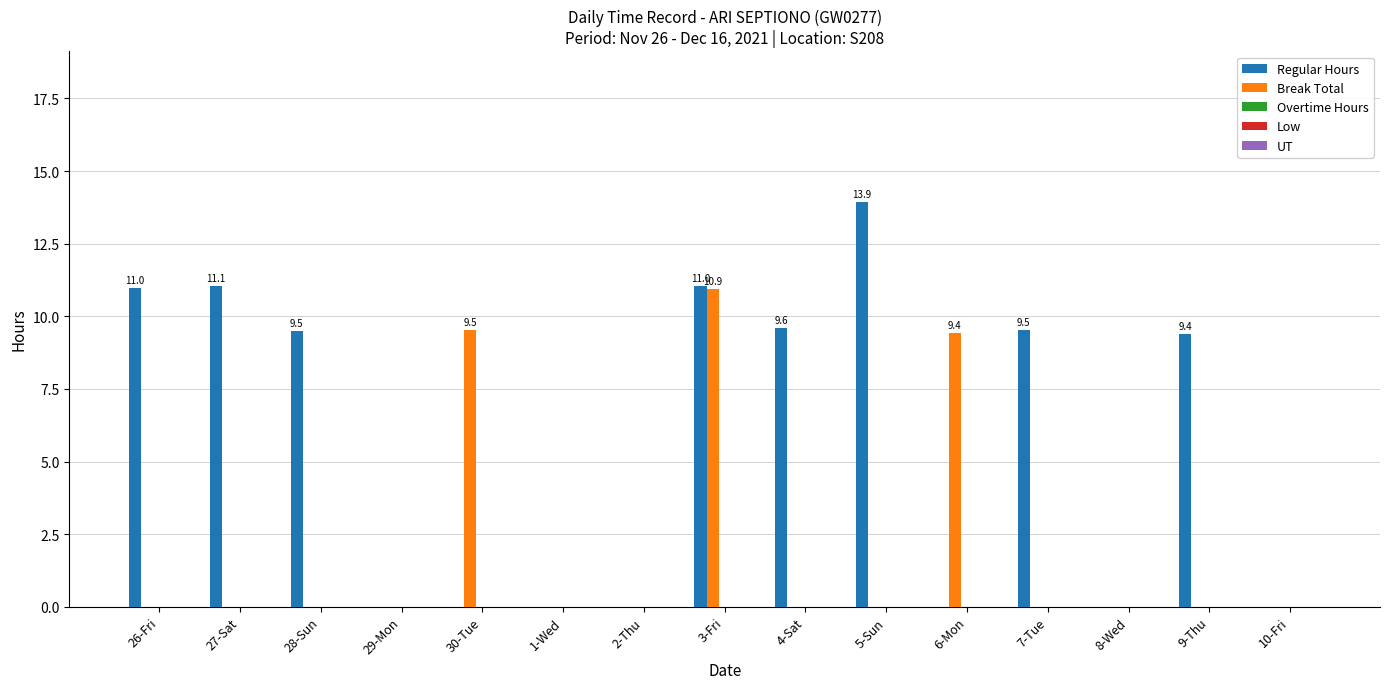

How many groups of bars are there?

15